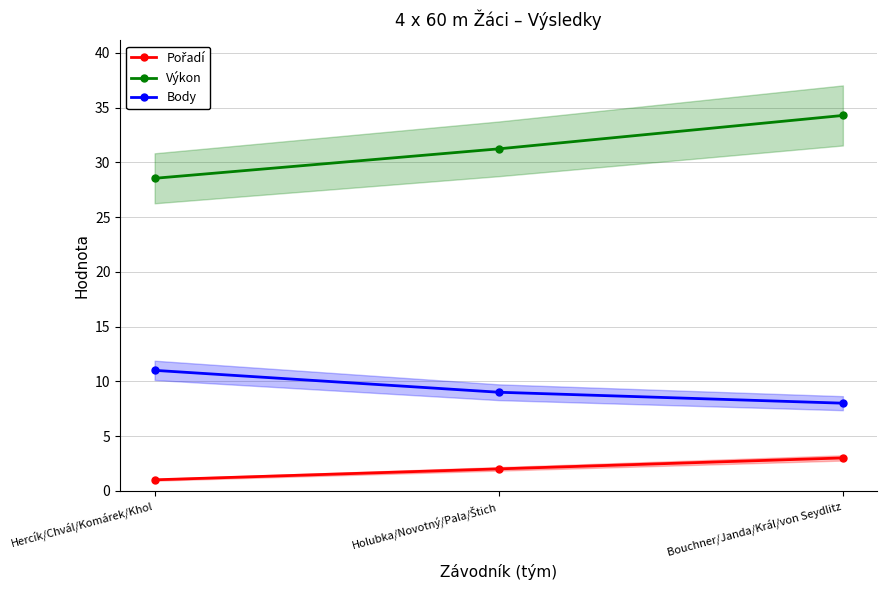

Where does the Body series first go above 9?

Hercík/Chvál/Komárek/Khol